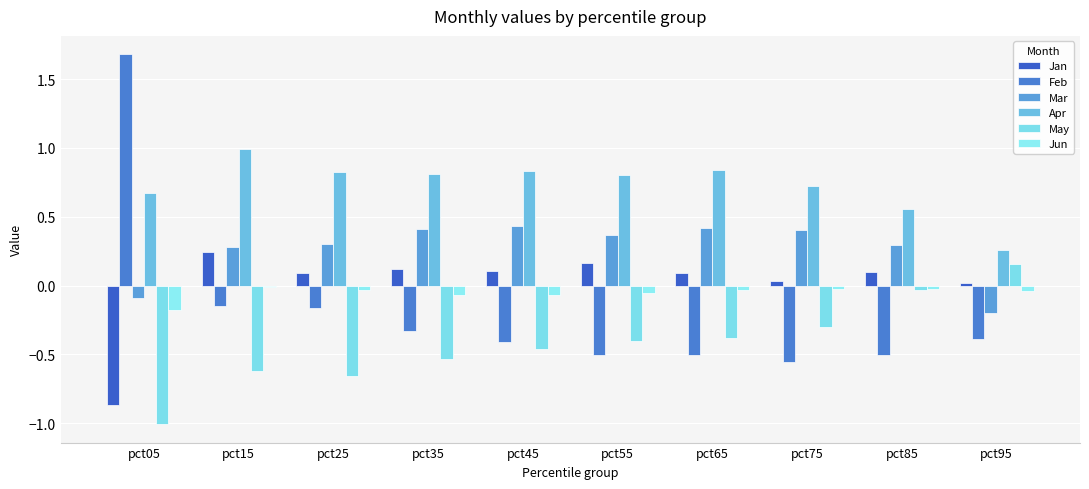

Which series has the widest spread of values?

Feb